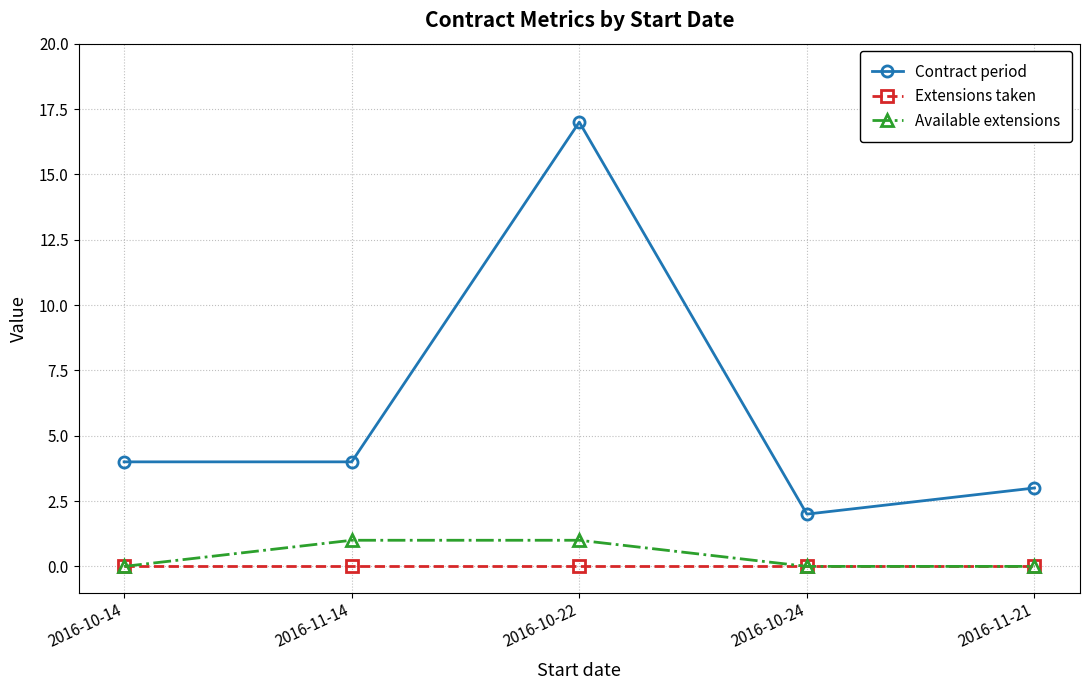

True or false: Extensions taken has more than 2 points higher than both neighbors.

False